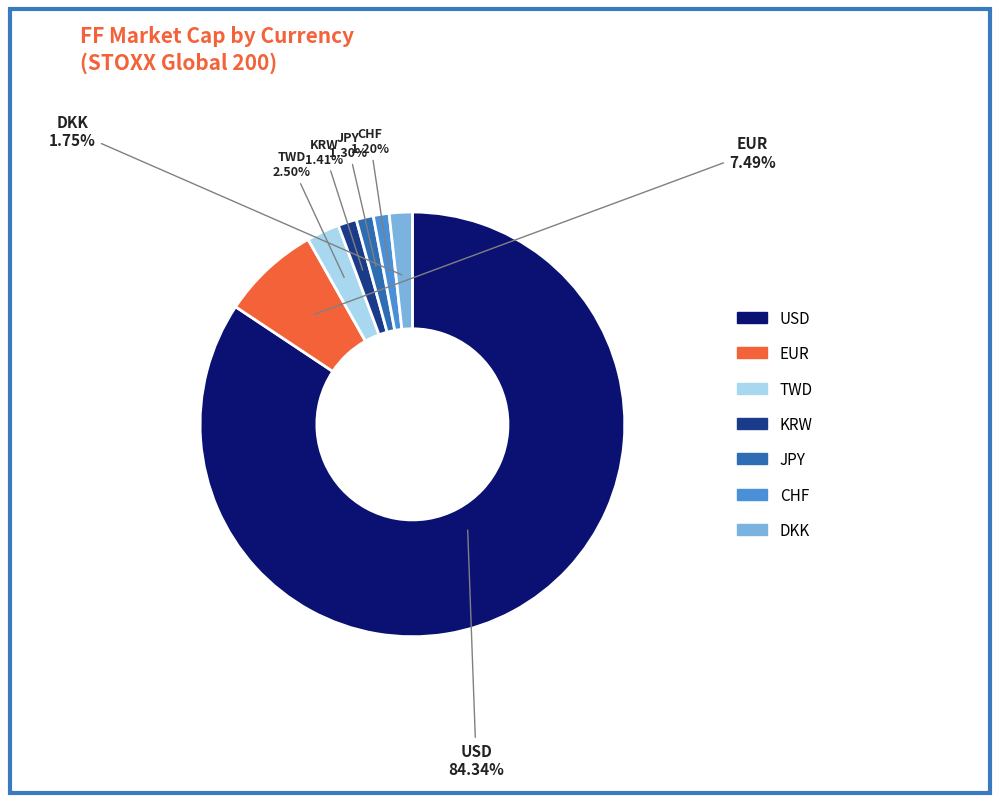

Is it true that JPY is 1% of the pie?

True